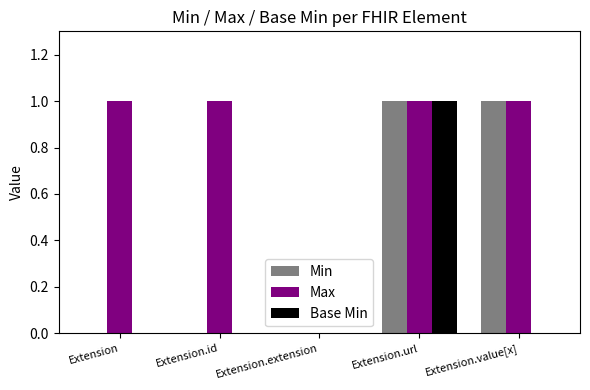

Is the value of Base Min at Extension greater than the value of Min at Extension.value[x]?

No